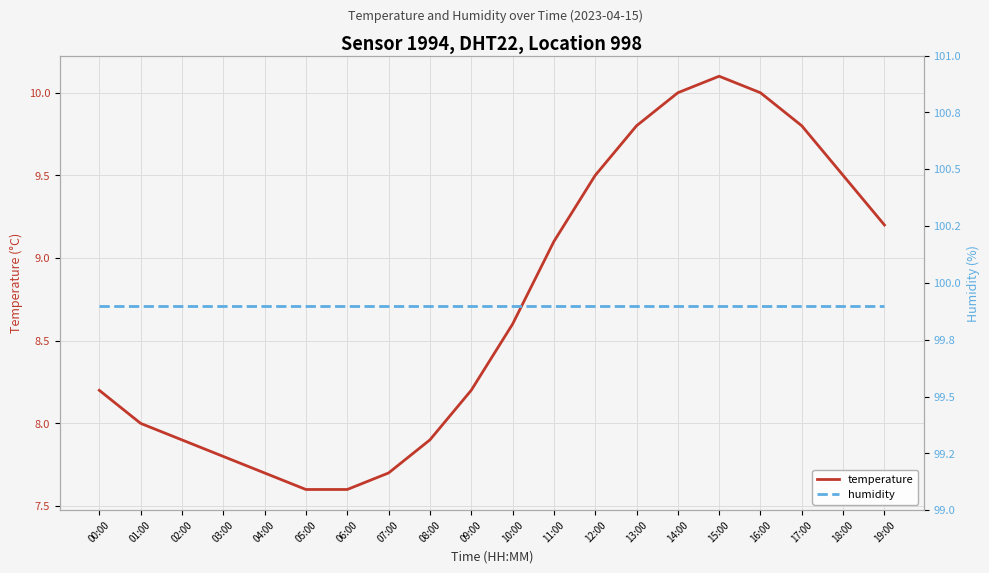

At which category is the sum across all series the highest?

15:00